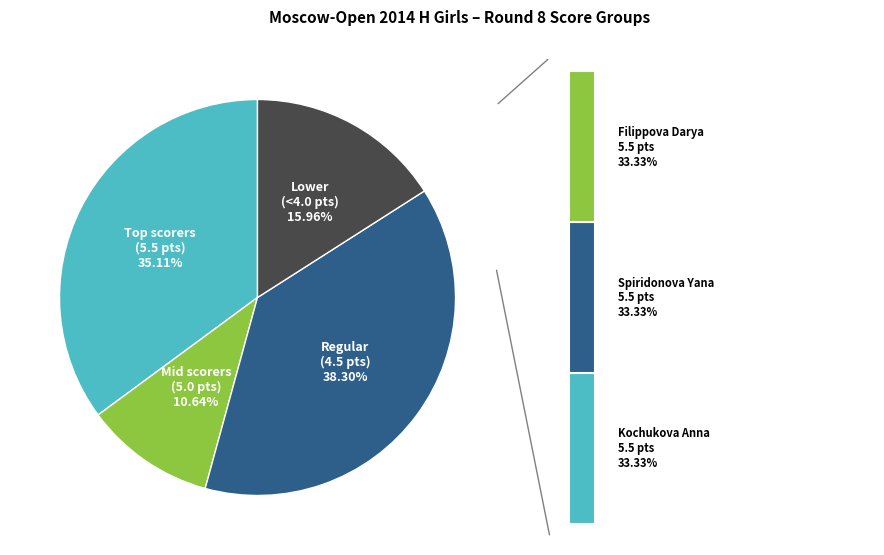

Is Ziyafutdinova Azaliya the majority of the pie?

No